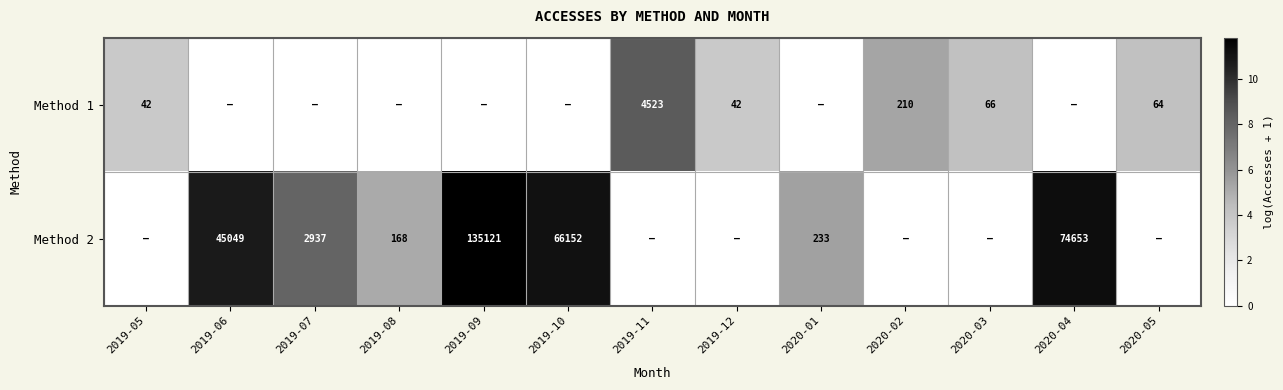

At which category is the sum across all series the highest?

2019-09